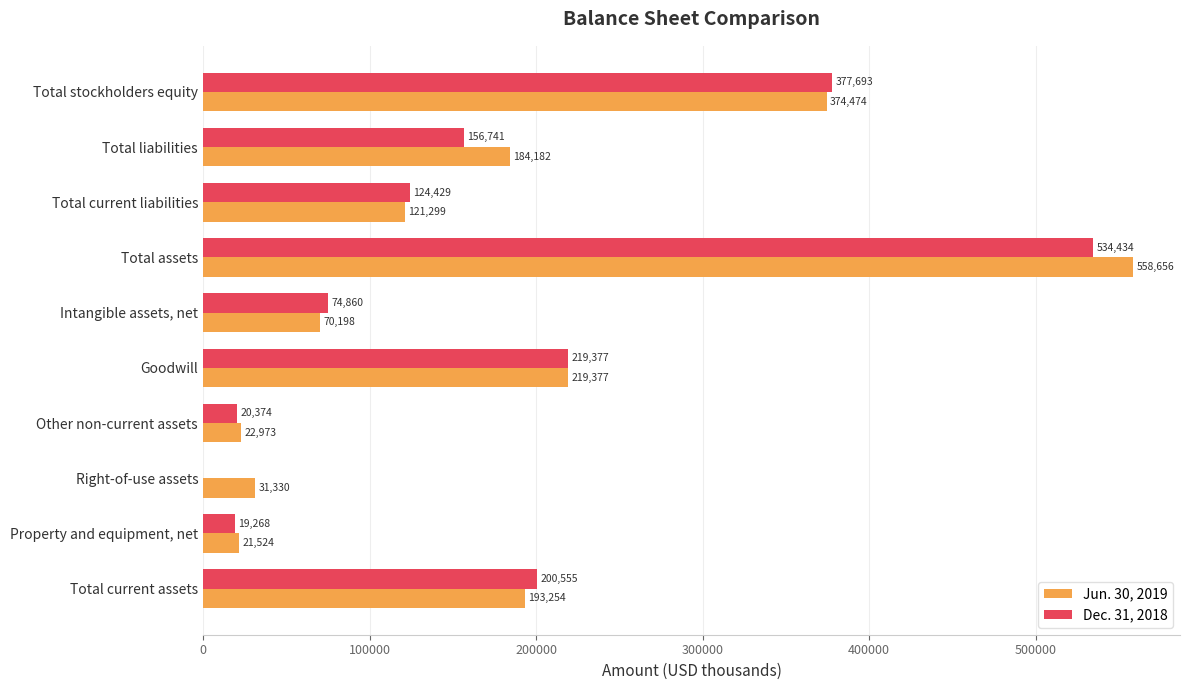

Which series has the largest total across all categories?

Jun. 30, 2019